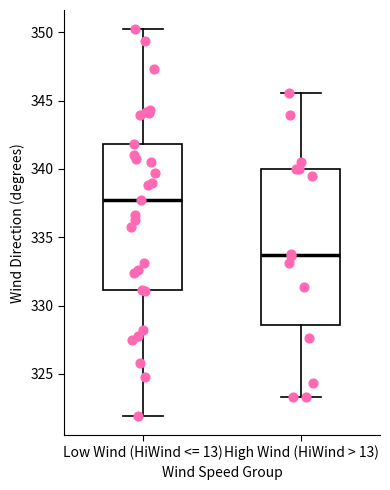

Comparing the boxes themselves (not the whiskers), which one is the tallest?

High Wind (HiWind > 13)